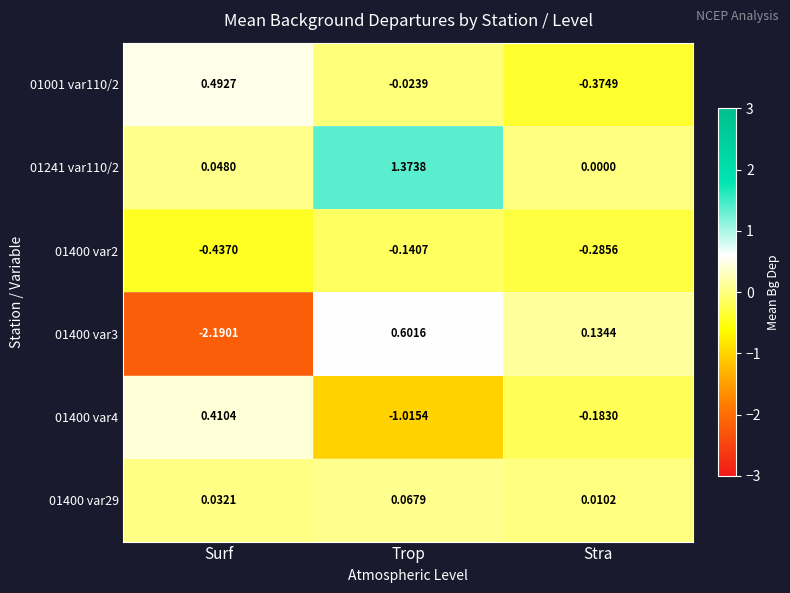

At which label does 01400 var3 first exceed 0?

Trop